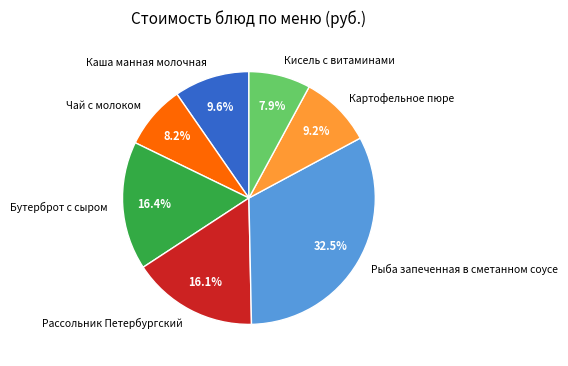

Combined, what portion of the pie is Рассольник Петербургский and Бутерброт с сыром?

32.5%